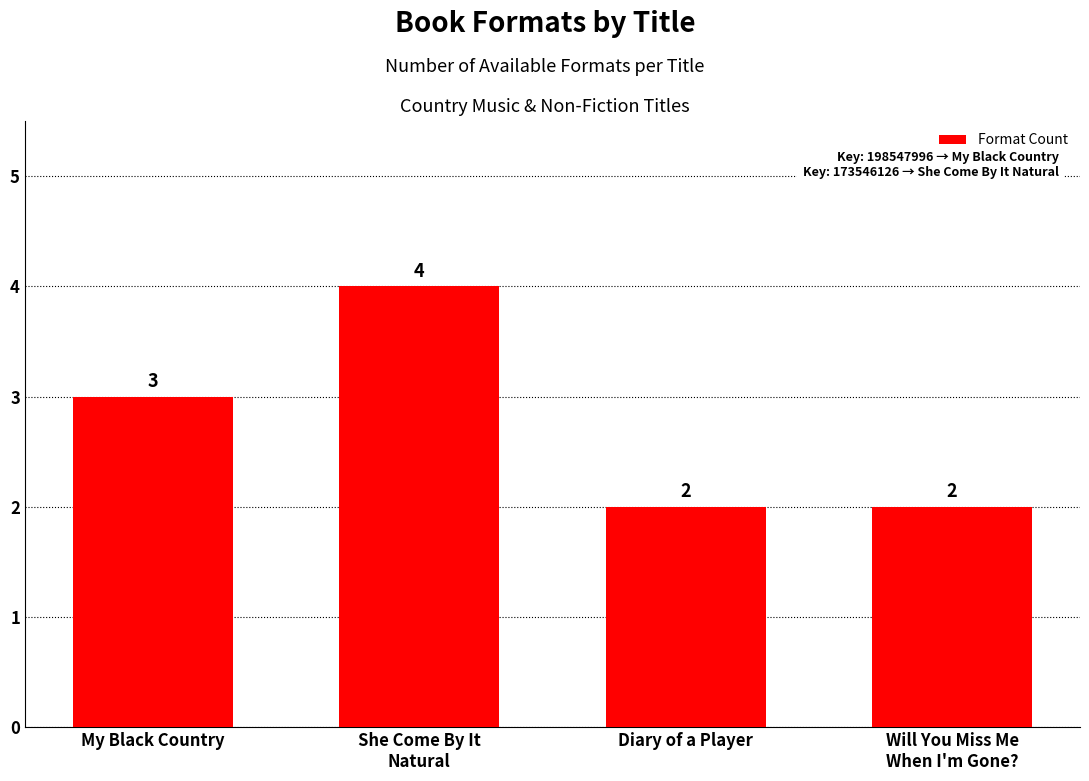

The chart shows a value of 3 at My Black Country. True or false?

True